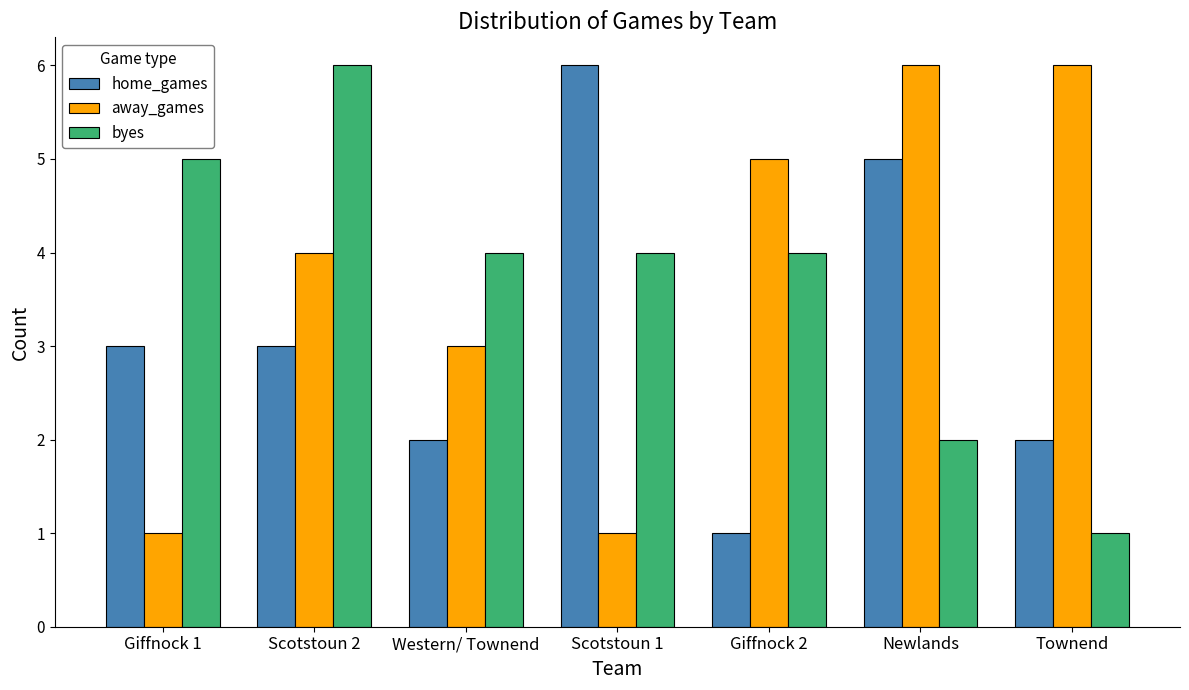

What is the highest value of the away_games series?

6